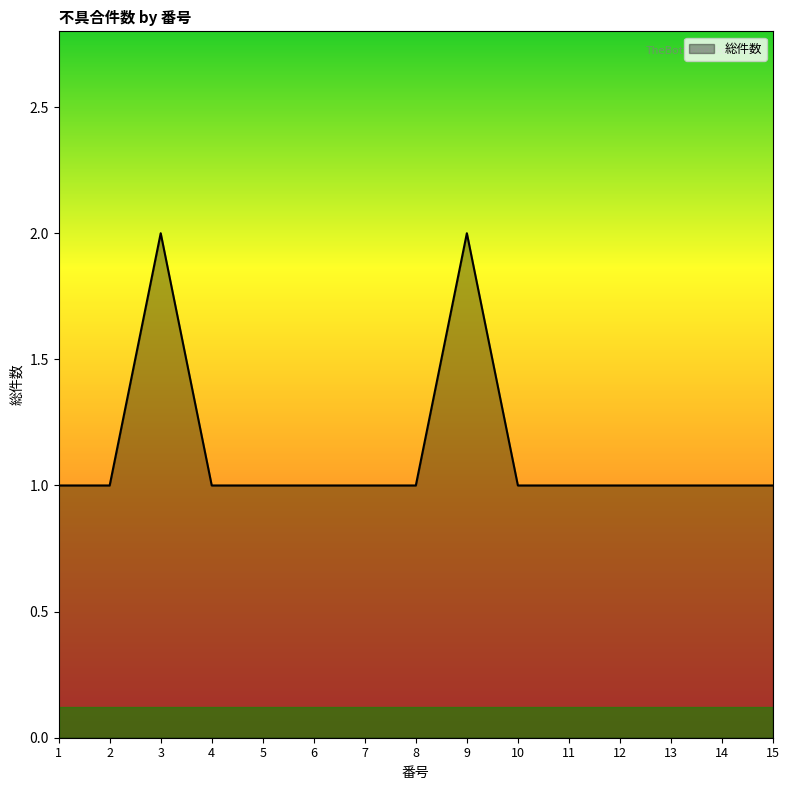

Where is the first local maximum?

3